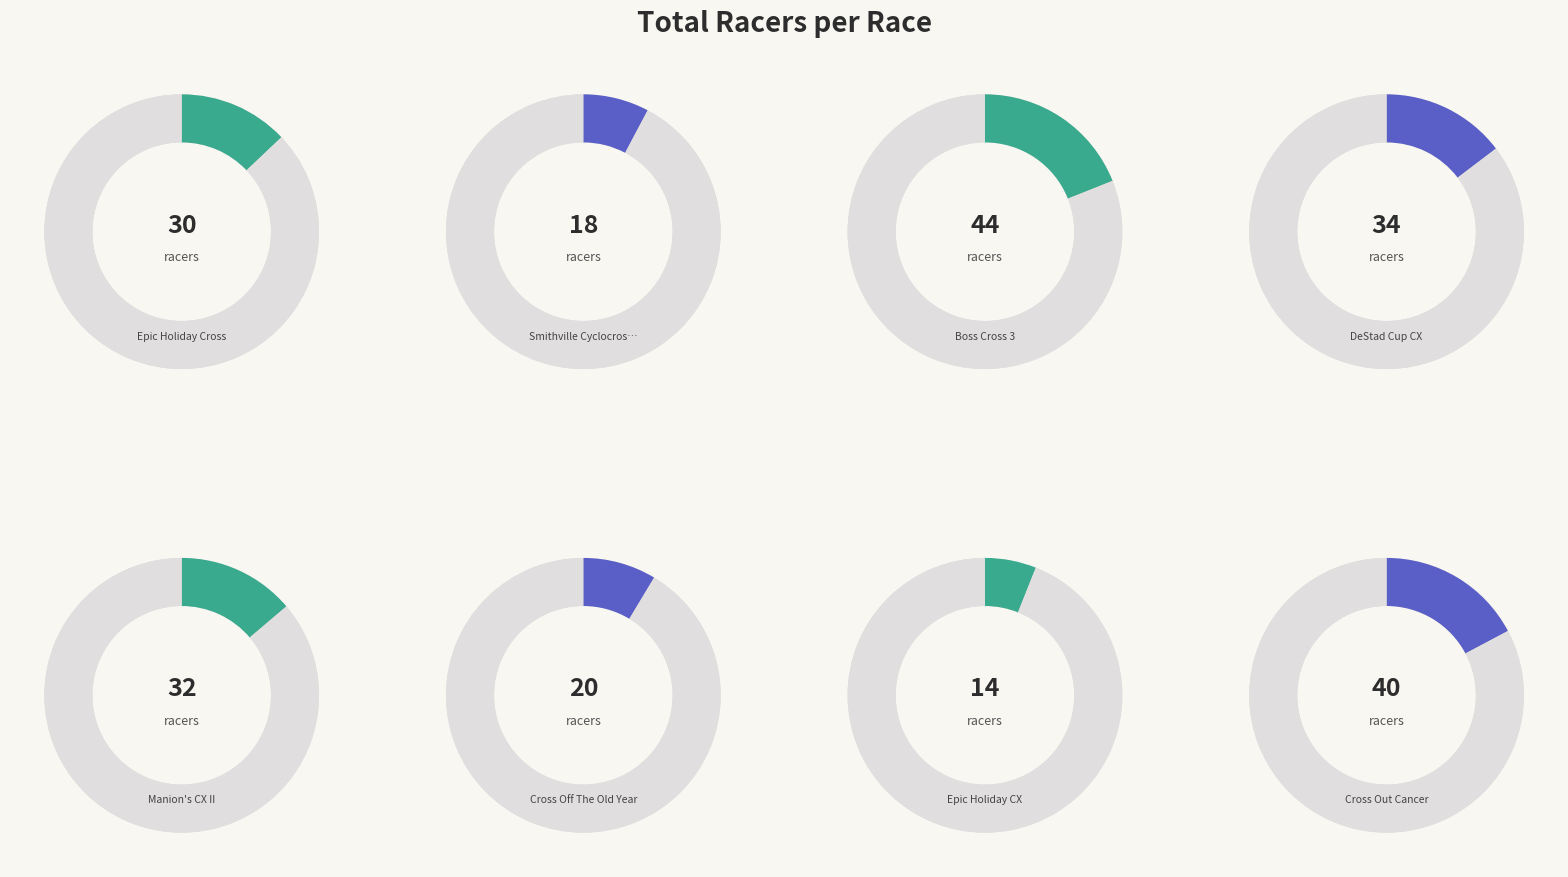

Which has a higher value, Boss Cross 3 or Cross Out Cancer?

Boss Cross 3